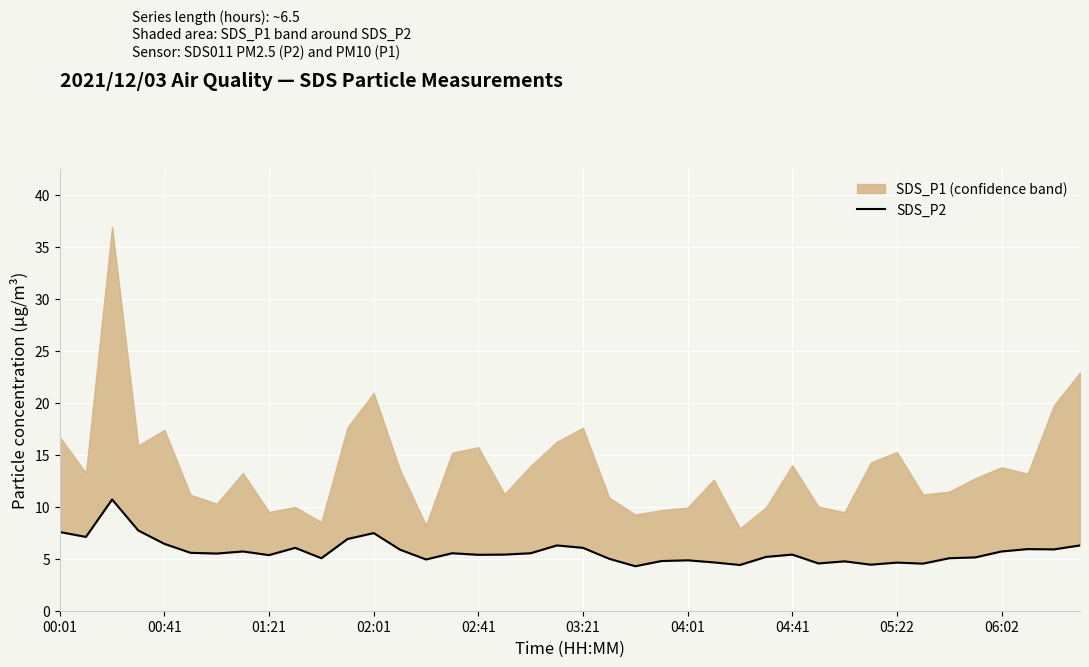

What is the average value?

5.7